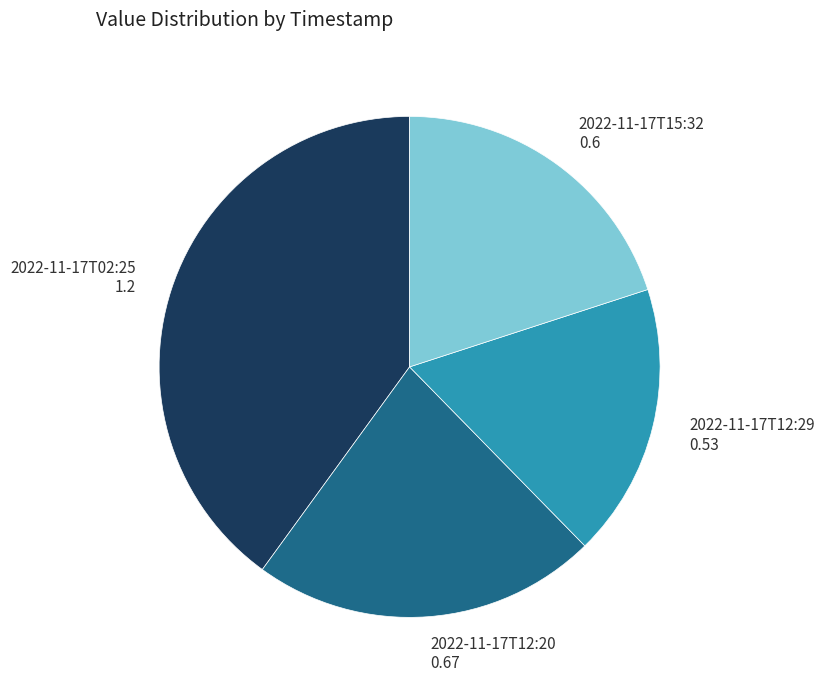

Is there any slice that represents more than half of the pie?

No